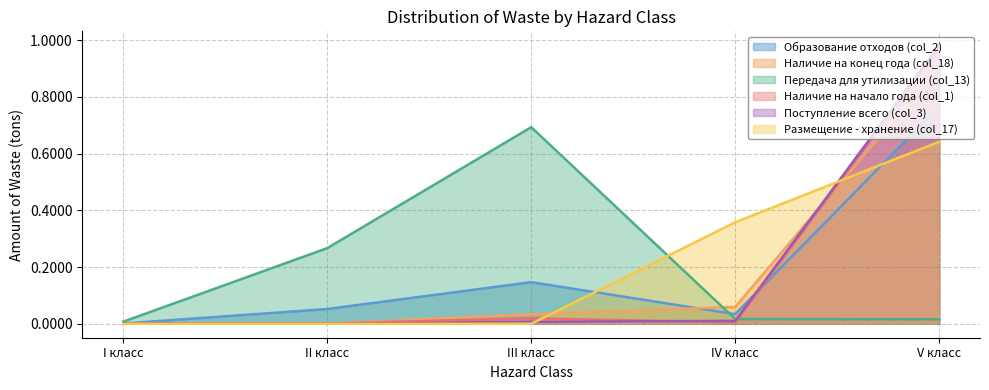

How many lines are shown in the chart?

6